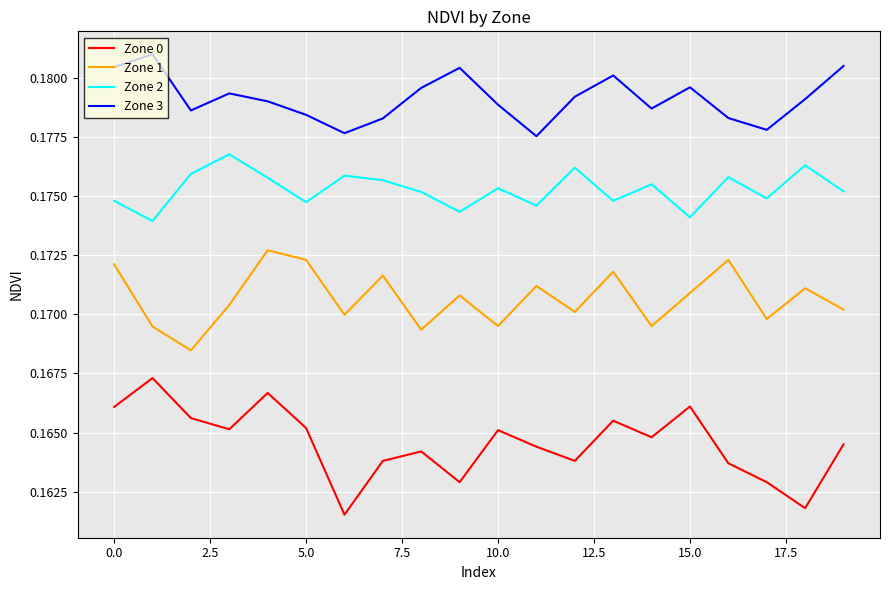

Which series has the largest total across all categories?

Zone 3